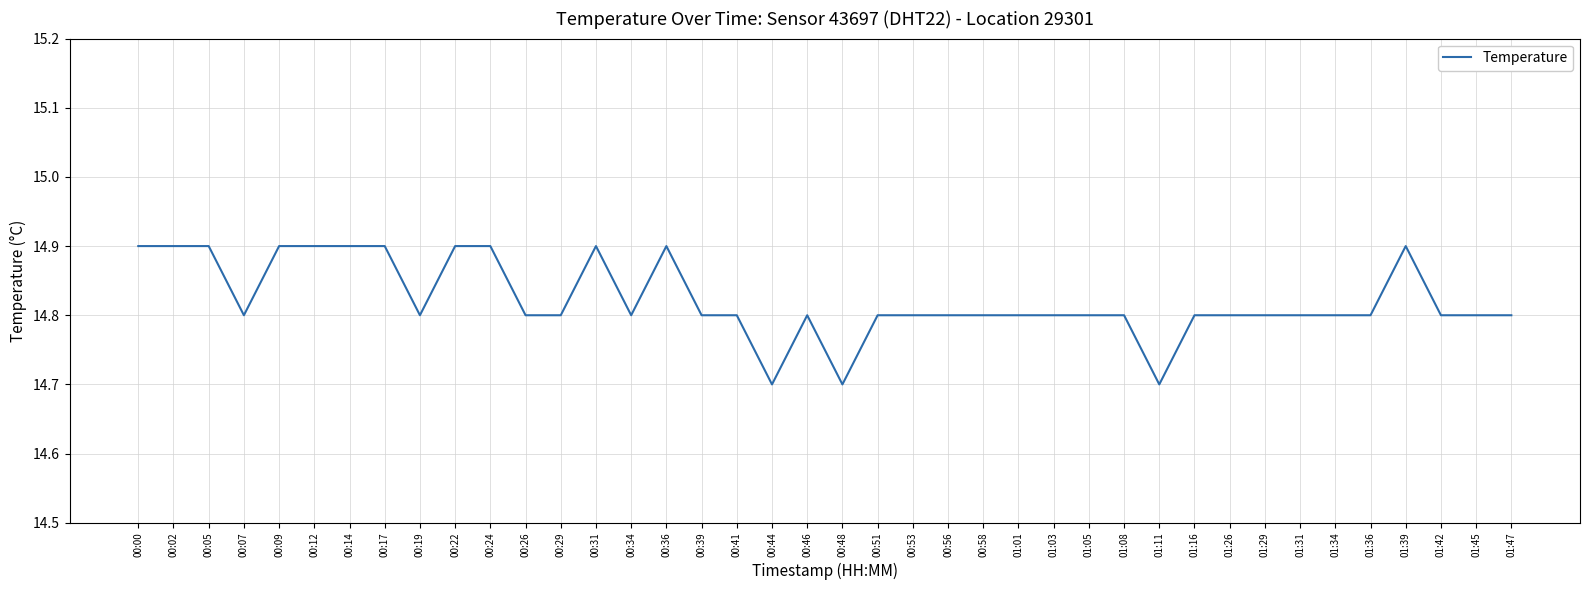

The chart shows a value of 14.8 at 00:26. True or false?

True